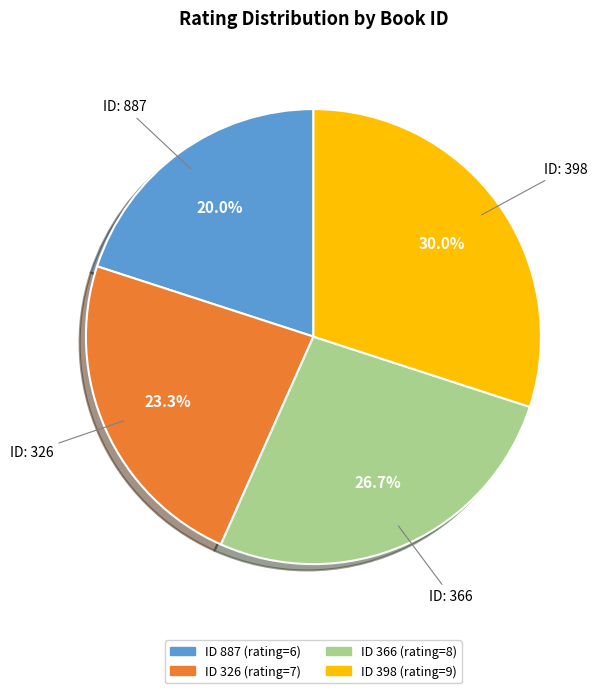

Is there a majority slice in this chart?

No